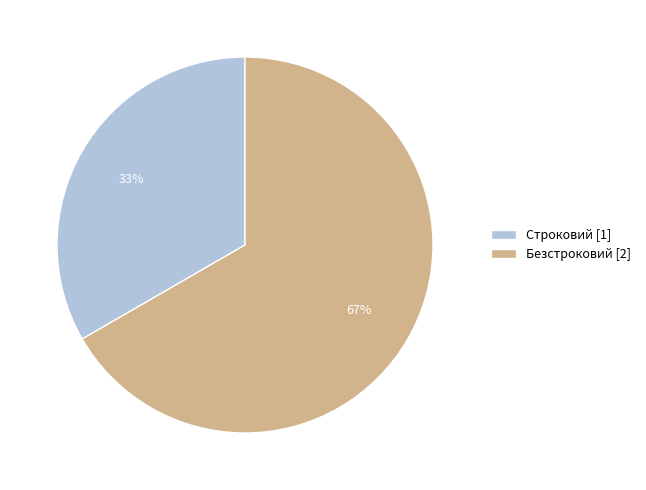

Approximately how many times larger is the value at Безстроковий compared to Строковий?

2.0